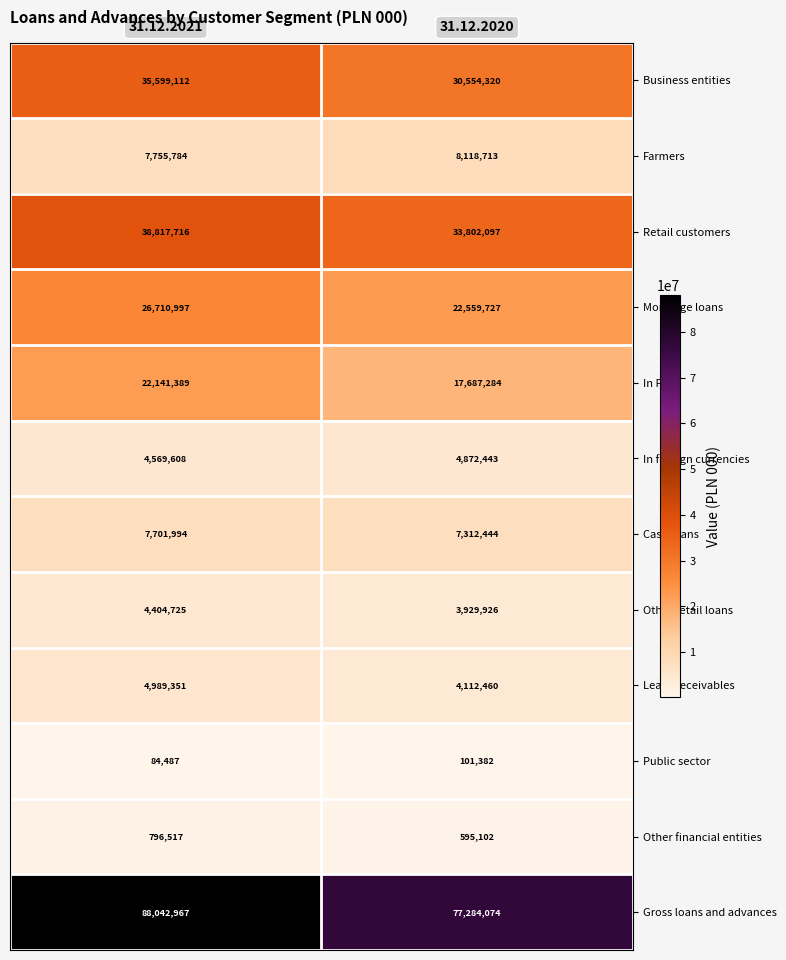

Which series has the widest spread of values?

Gross loans and advances